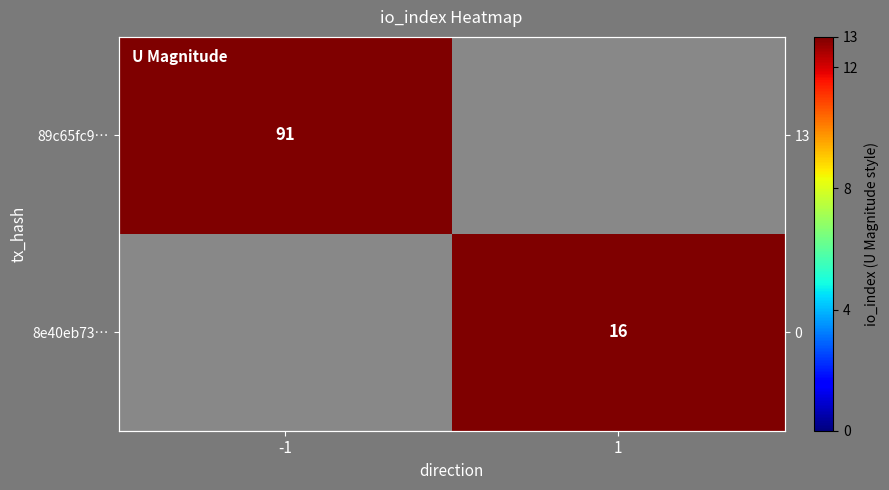

List the series in order of their overall mean, highest first.

89c65fc9…, 8e40eb73…